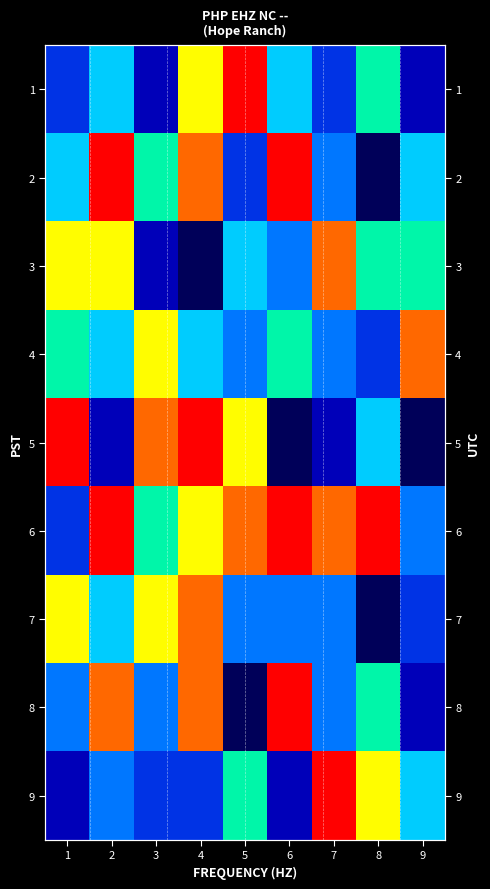

Where does the 9 series first go above 4?

5